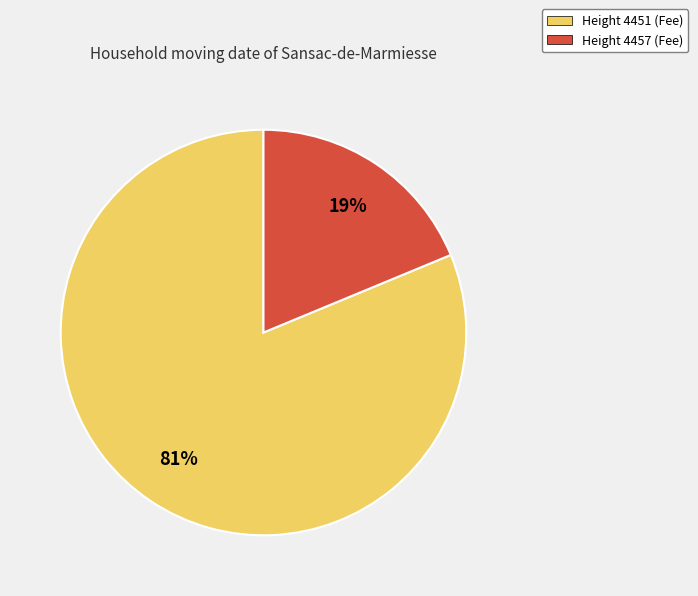

To the nearest percent, what is the average slice percentage?

50%